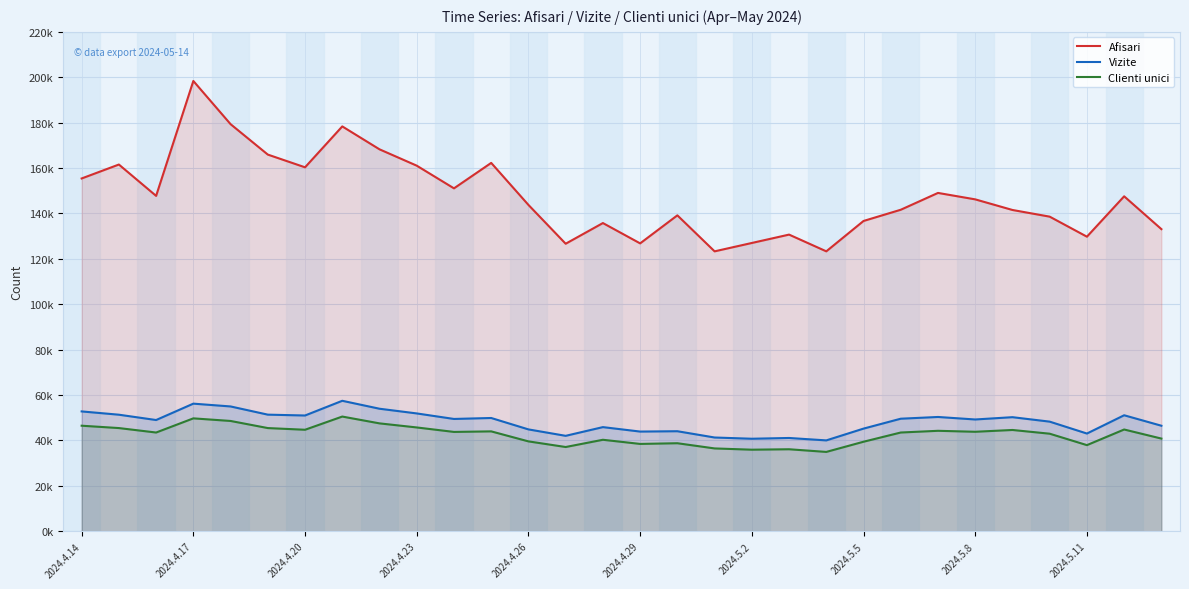

What is the spread (max minus min) of values at 23?

104791